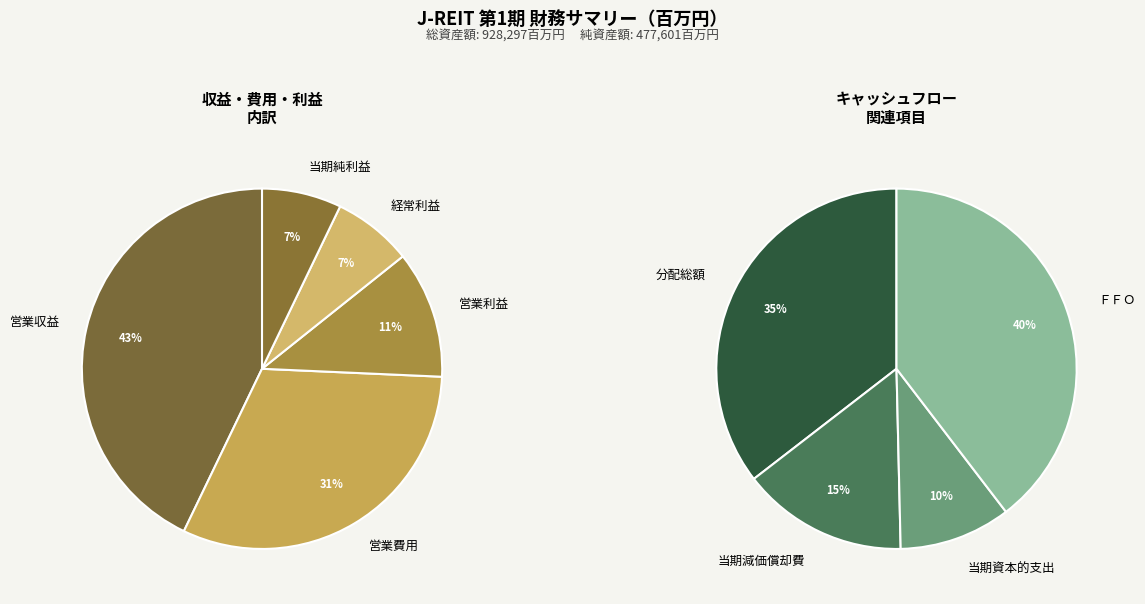

Which slice is the largest?

営業収益